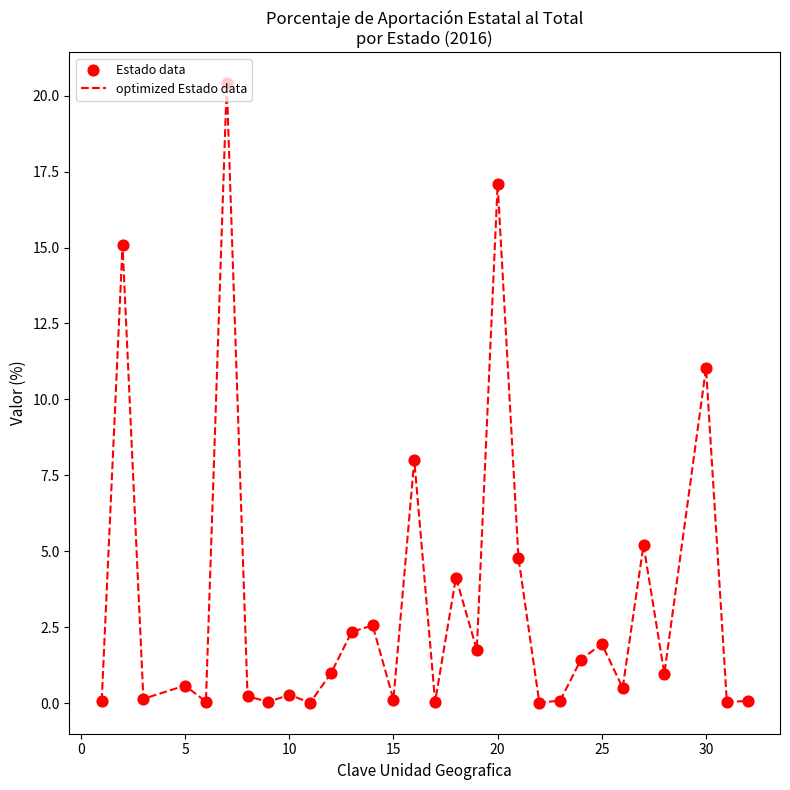

What is the difference between the maximum and minimum values?

20.4